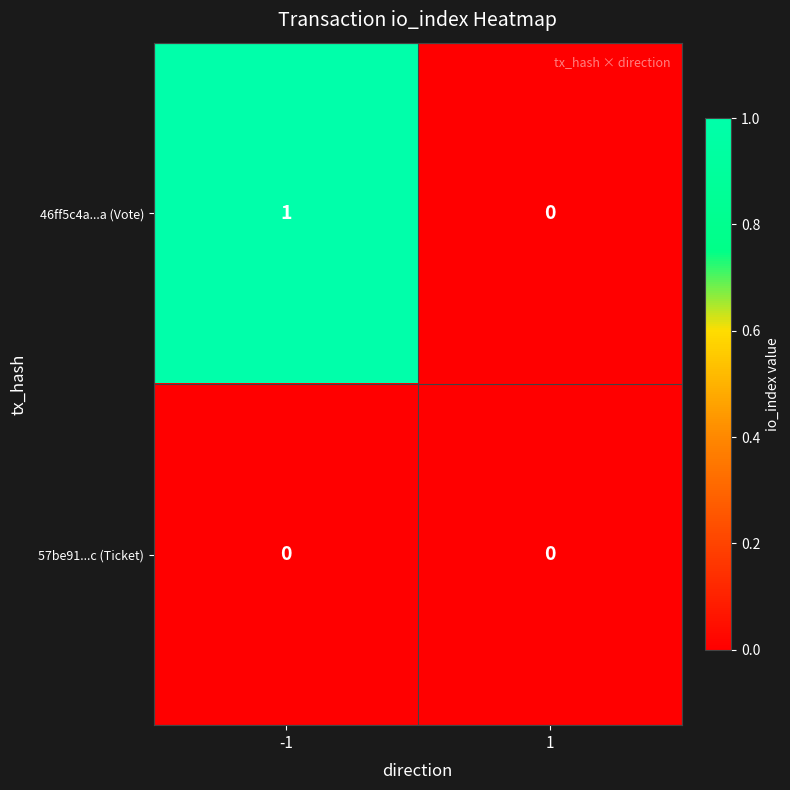

Reading right to left, list all the values displayed in this chart.

46ff5c4a...a (Vote): 1=0	-1=1
57be91...c (Ticket): 1=0	-1=0